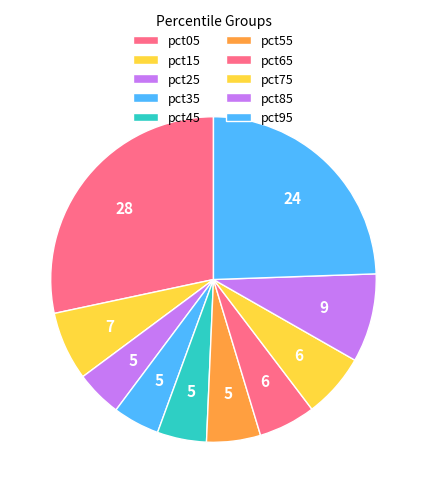

Count the number of slices in the pie.

10